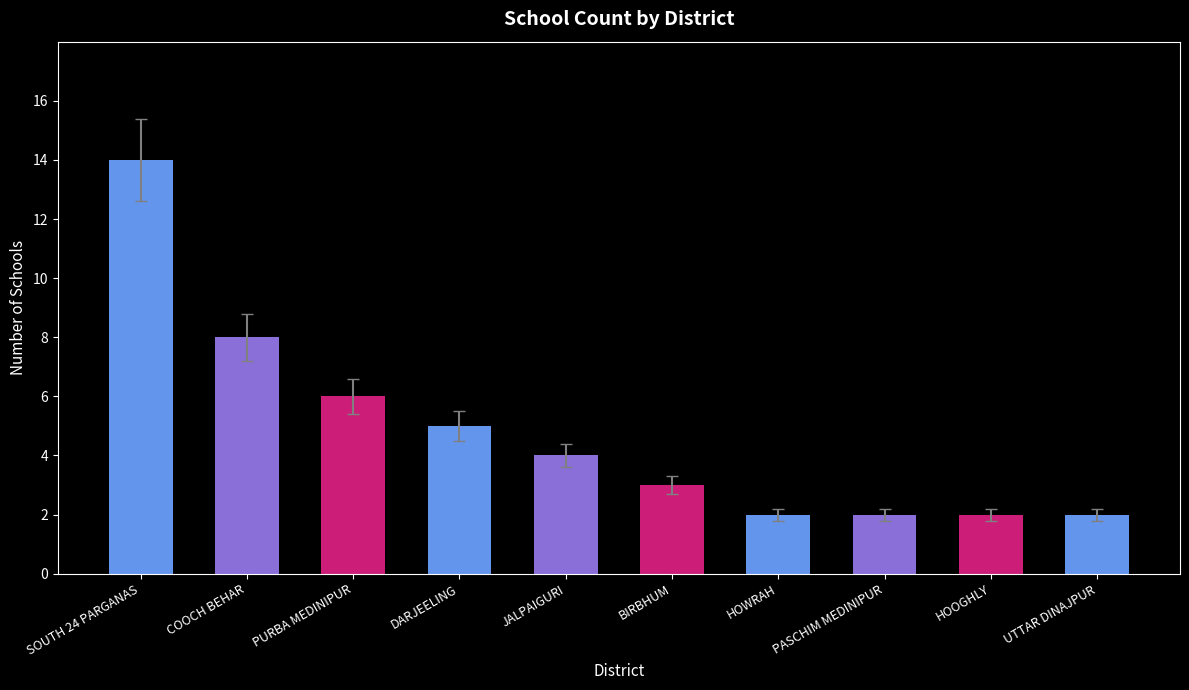

What is the difference between the maximum and minimum values?

12